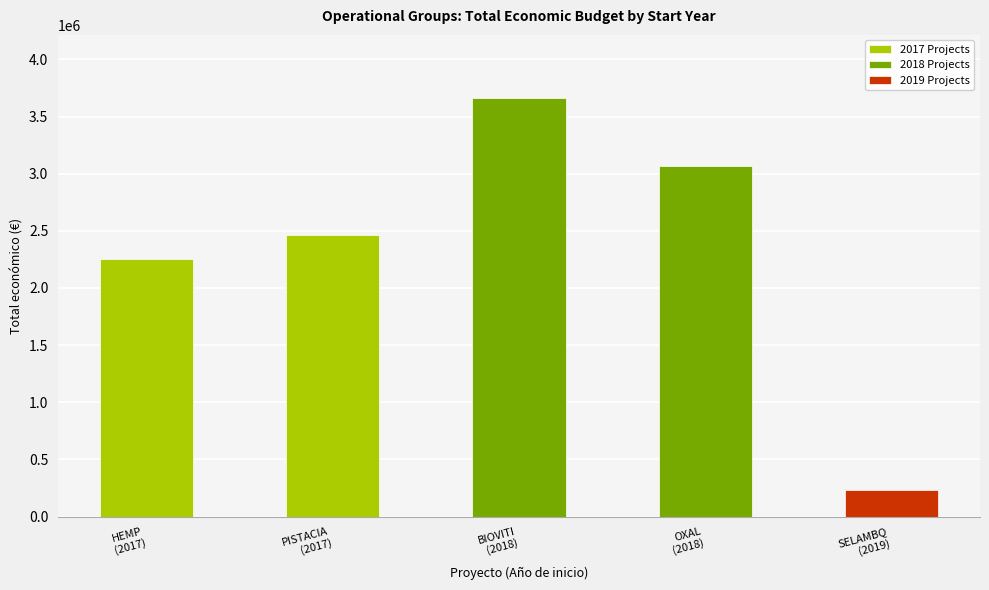

At which label does the data first exceed 2464572?

2018